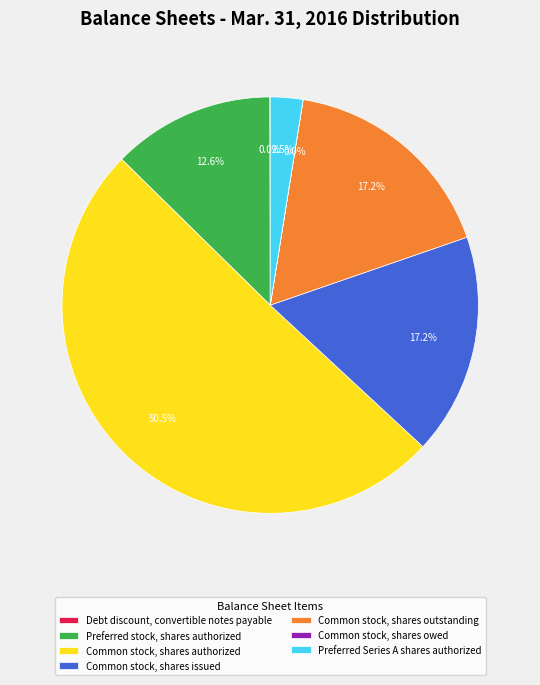

What is the largest slice in the pie chart?

Common stock, shares authorized